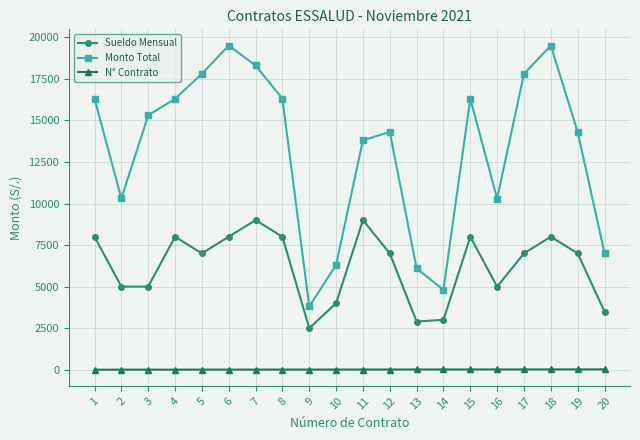

What are all the series names shown in the legend?

Sueldo Mensual, Monto Total, N° Contrato